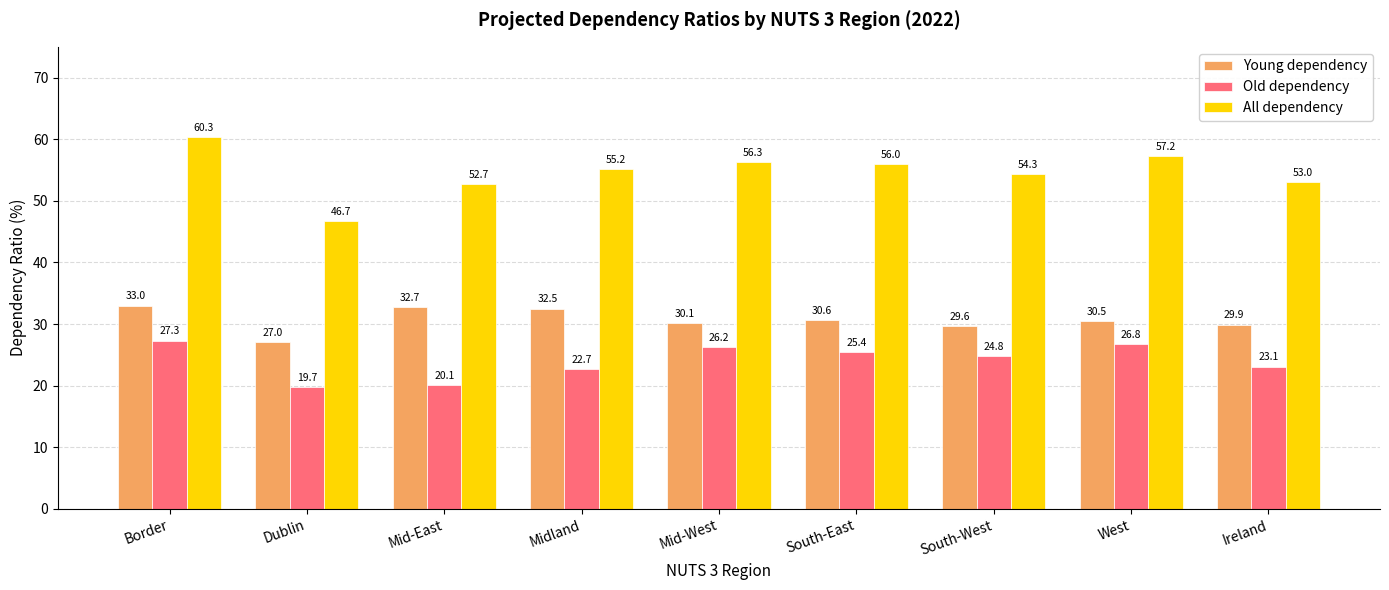

True or false: All dependency has a value of 53.0 at Ireland.

True